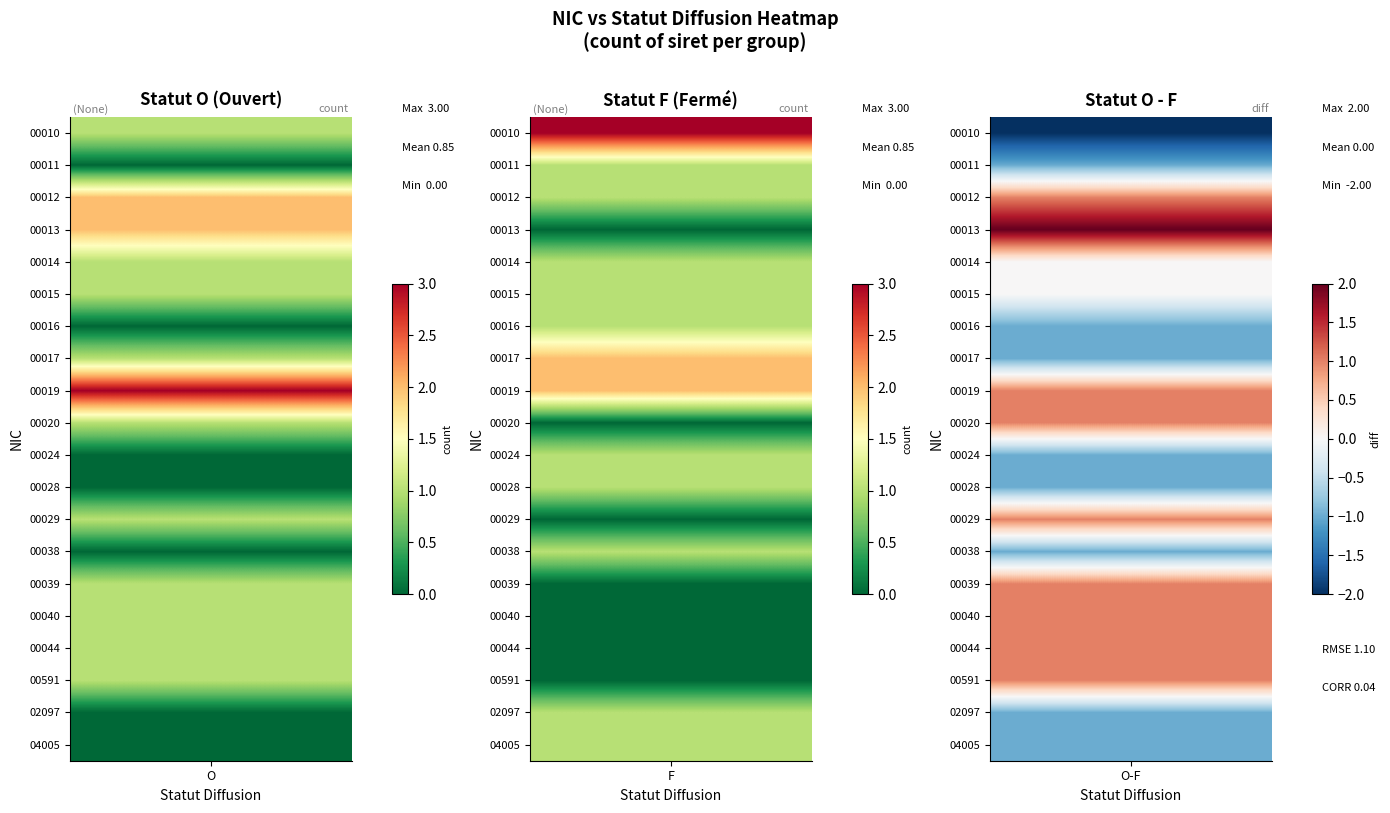

How many positive values does the 00020 series have?

1